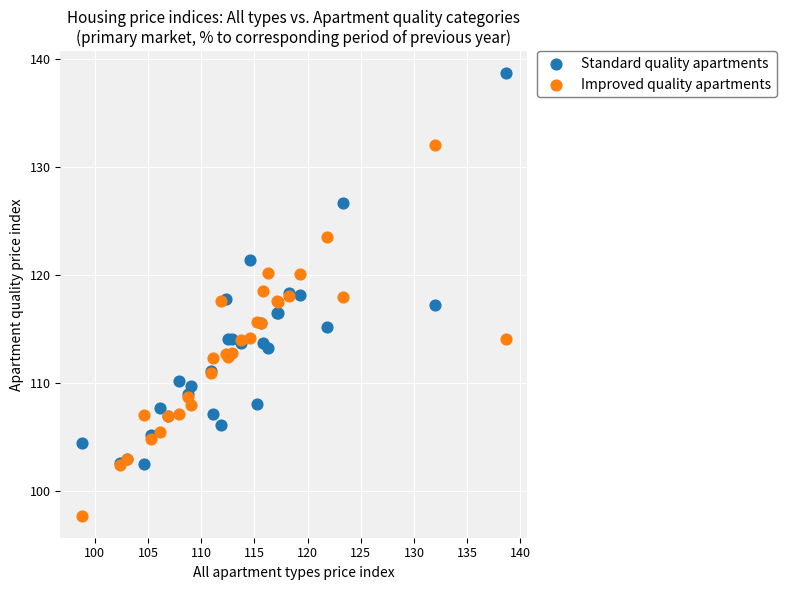

Which series reaches the maximum Y coordinate?

Standard quality apartments